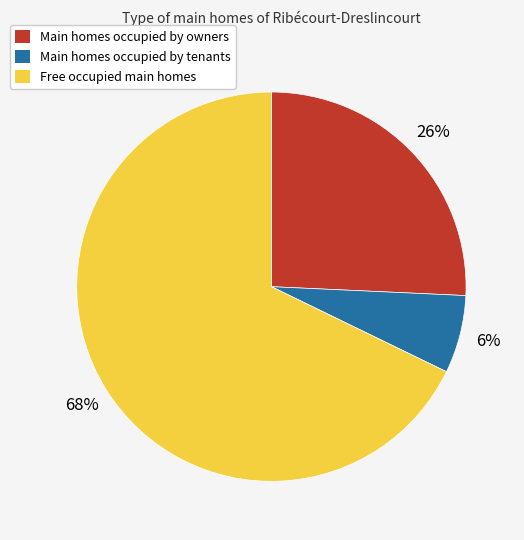

Does any single category account for the majority?

Yes